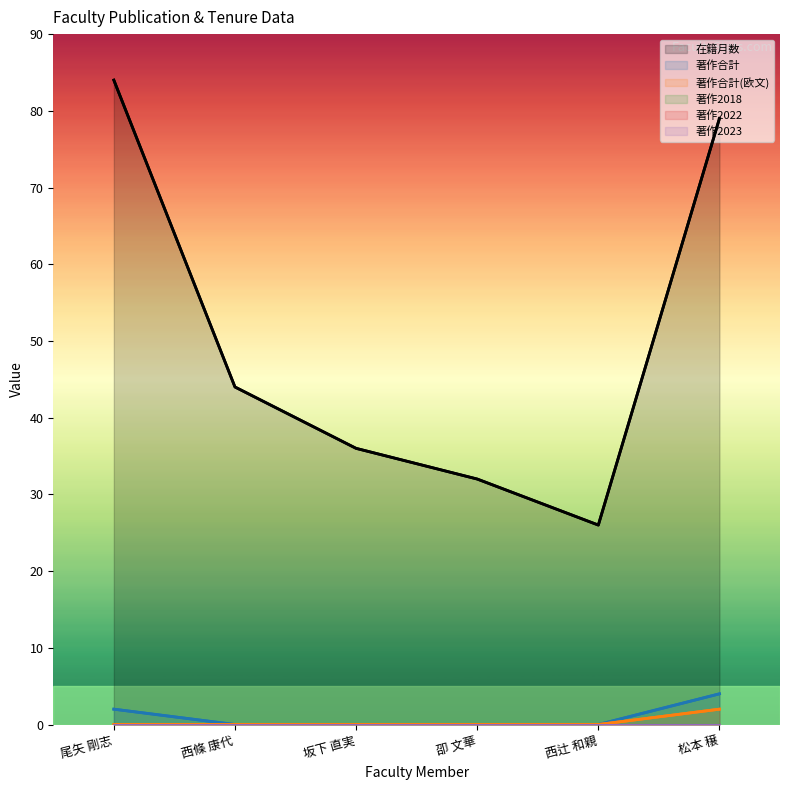

What is the difference between the highest and lowest values at 坂下 直実?

36